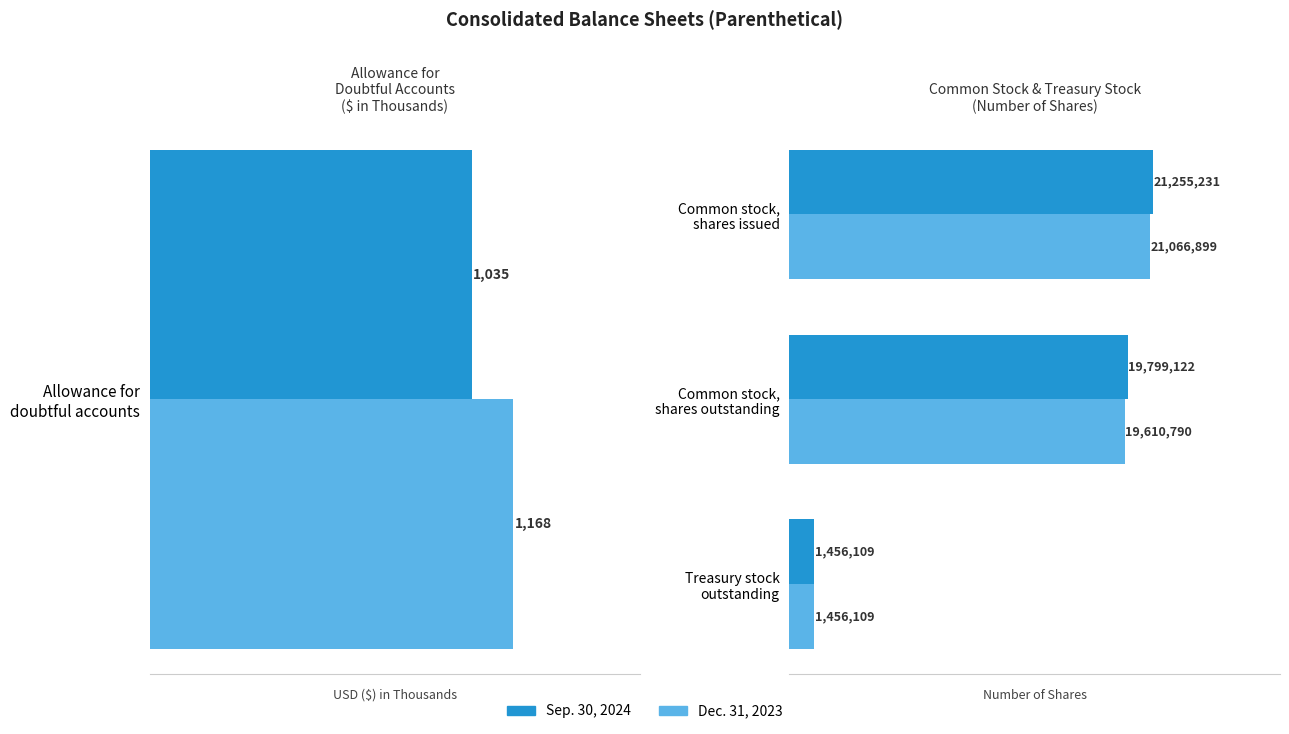

Which series has the largest total across all categories?

Sep. 30, 2024